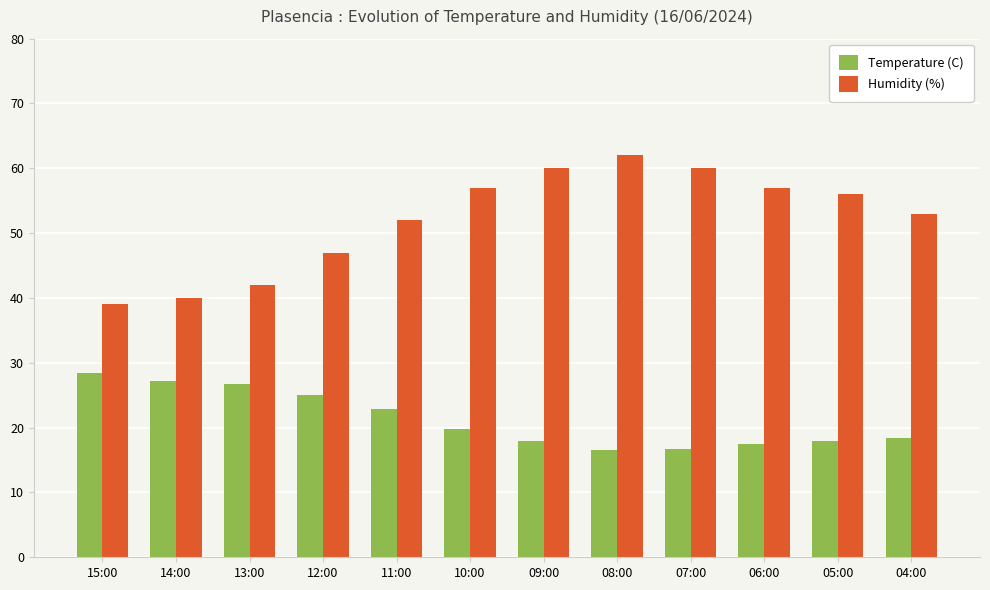

How many bars are there in total?

24